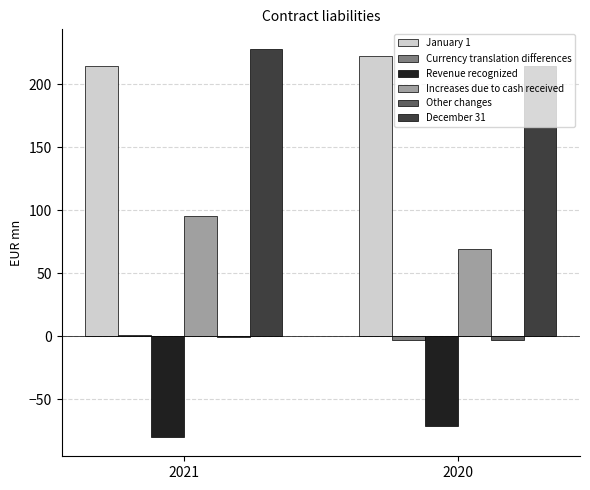

Which series has the largest total across all categories?

December 31